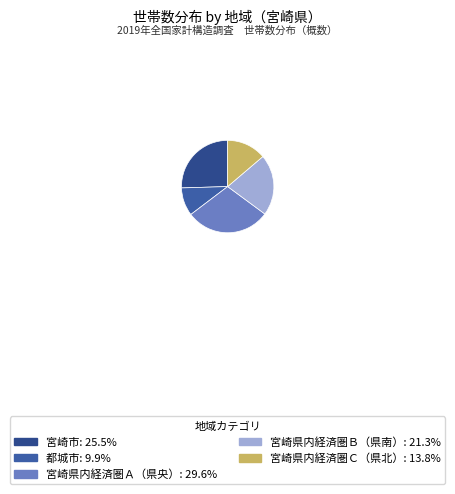

What is the ratio of the value at 宮崎市 to the value at 宮崎県内経済圏Ｃ（県北）?

1.9